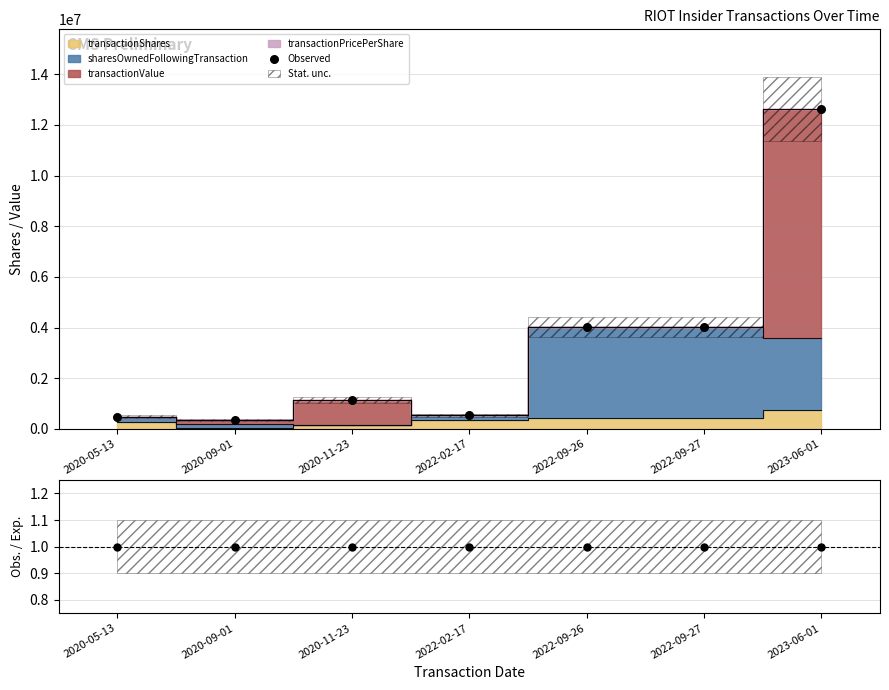

What is the ratio of the value at 2020-09-01 to the value at 2022-02-17?

0.7